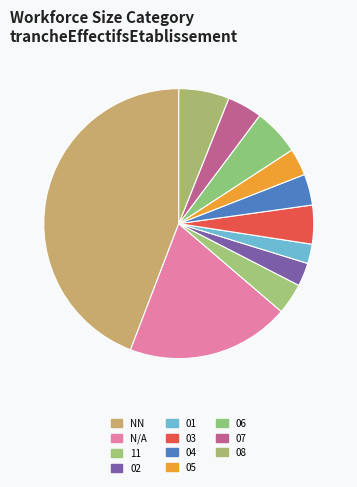

Which category has the biggest portion of the pie?

NN